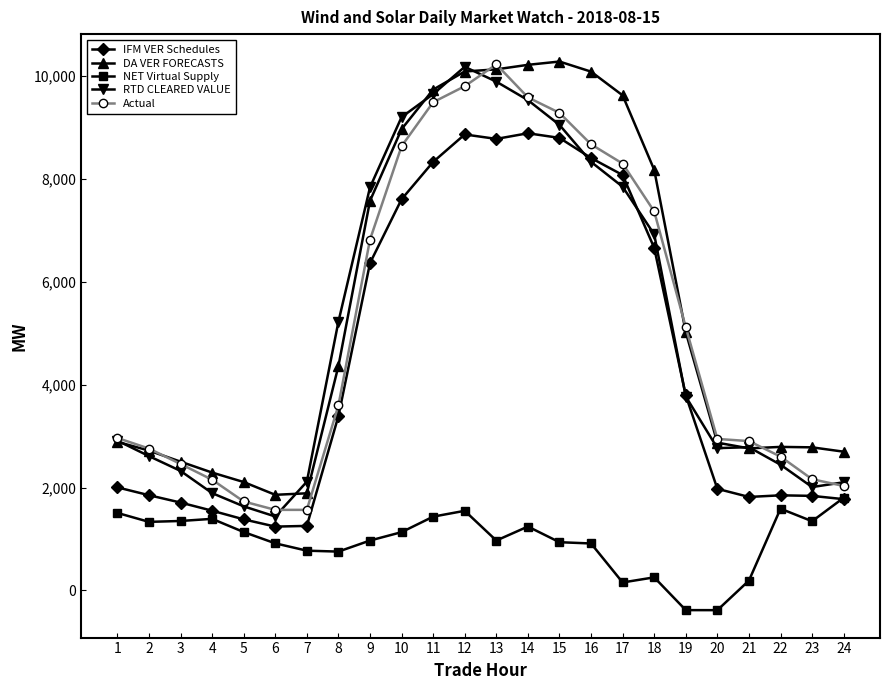

True or false: DA VER FORECASTS and IFM VER Schedules intersect in this chart.

False